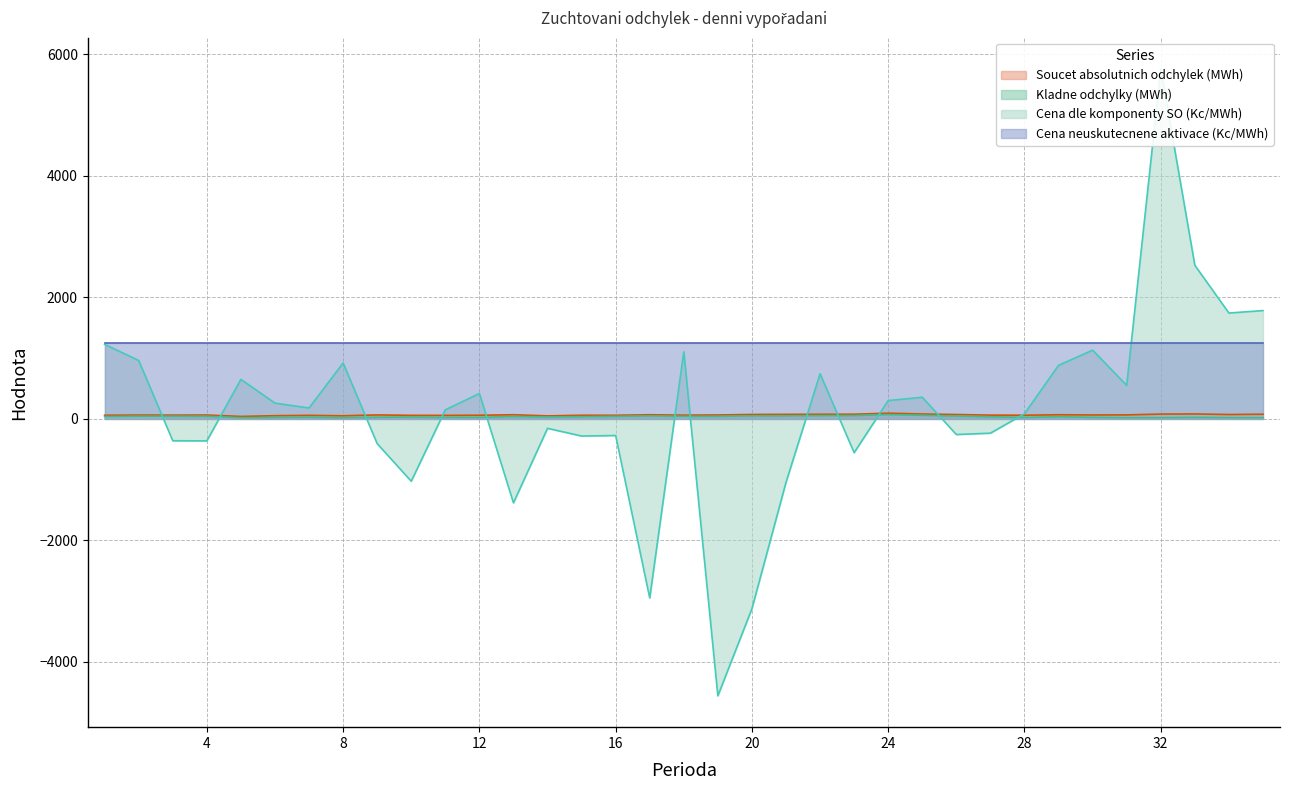

Where is the first local maximum for Cena dle komponenty SO (Kc/MWh)?

5